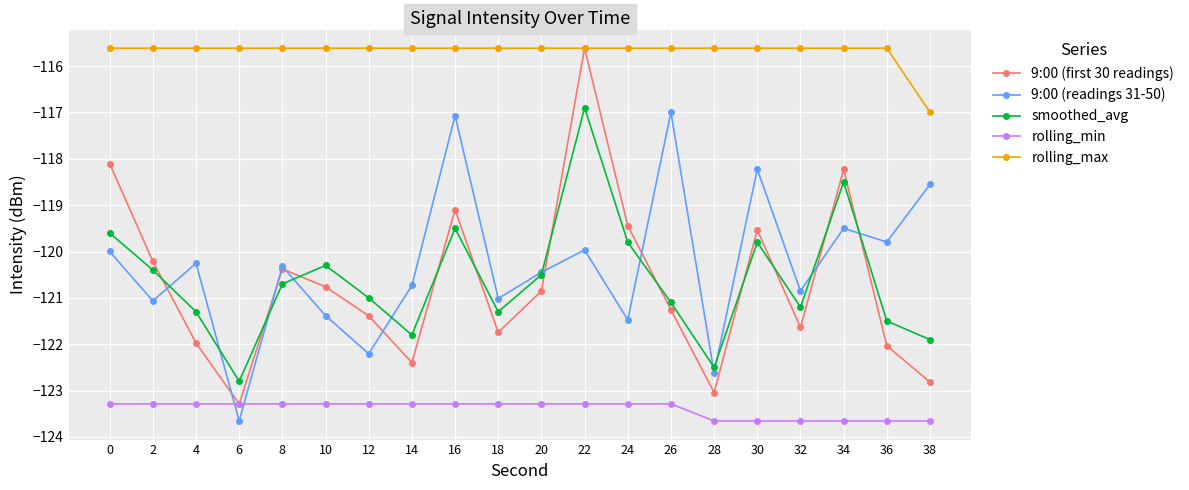

What is the highest value of the smoothed_avg series?

-116.9